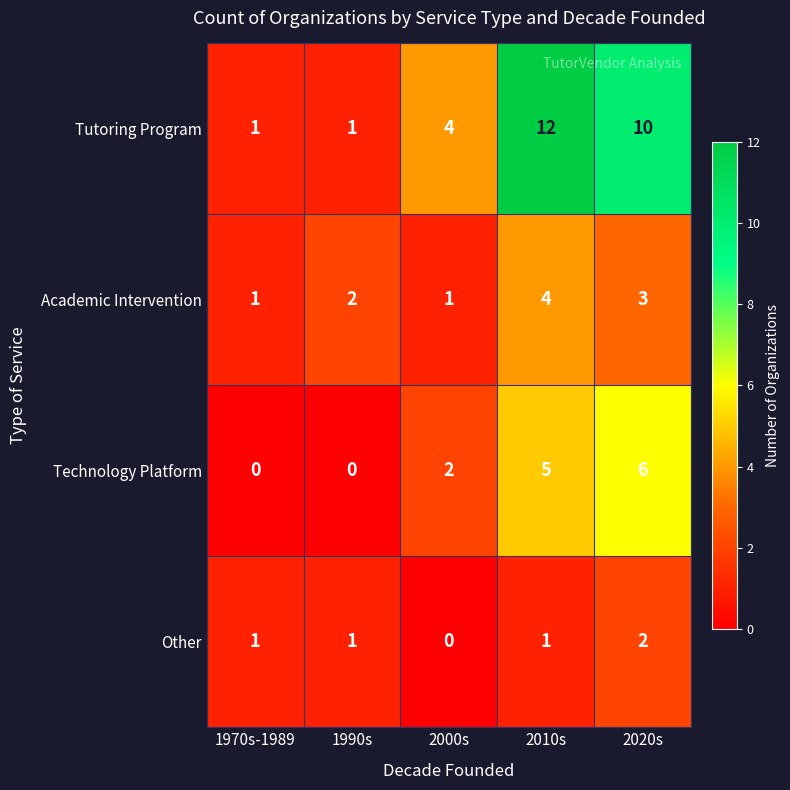

Which category has the lowest value in the Other series?

2000s